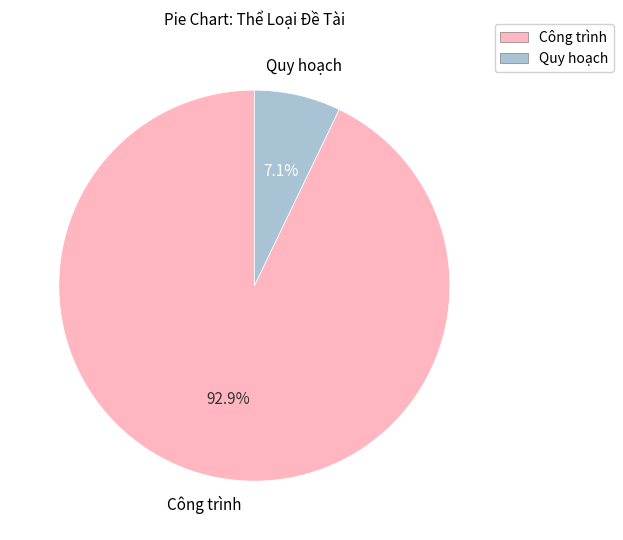

The Công trình slice represents 99% of the pie. True or false?

False